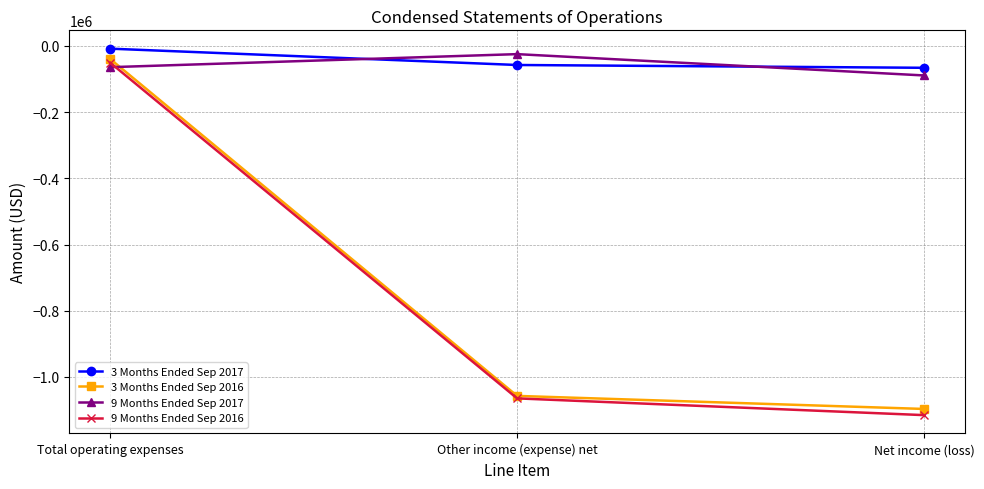

Which series has the largest range (max minus min)?

9 Months Ended Sep 2016